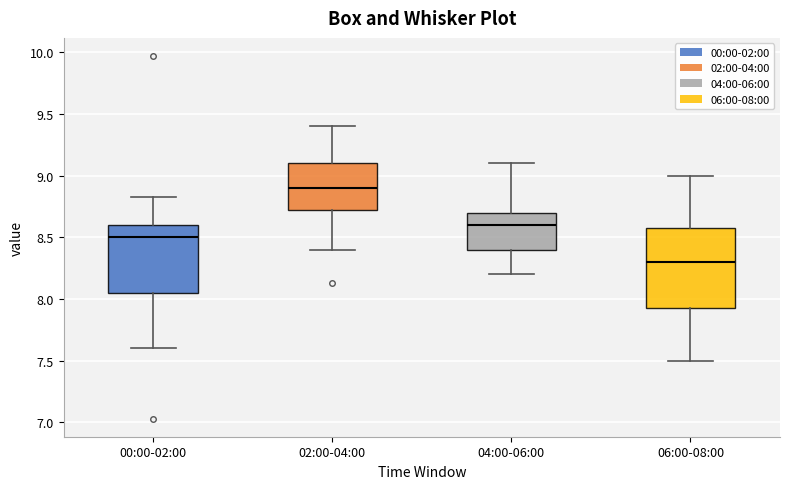

Which box is the tallest, from its lower edge to its upper edge?

06:00-08:00